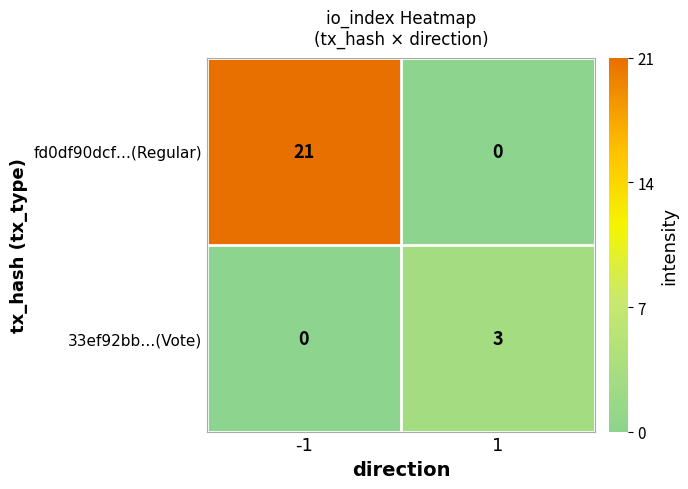

Reading right to left, what are all the values shown in this chart?

fd0df90dcf…(Regular): 1=0	-1=21
33ef92bb…(Vote): 1=3	-1=0